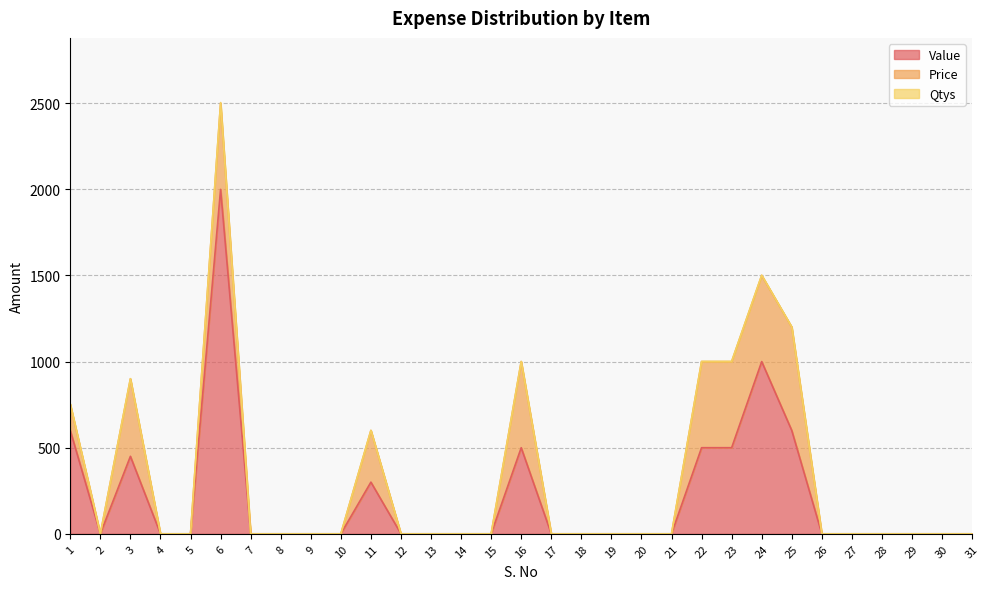

Does the chart have visible grid lines?

Yes